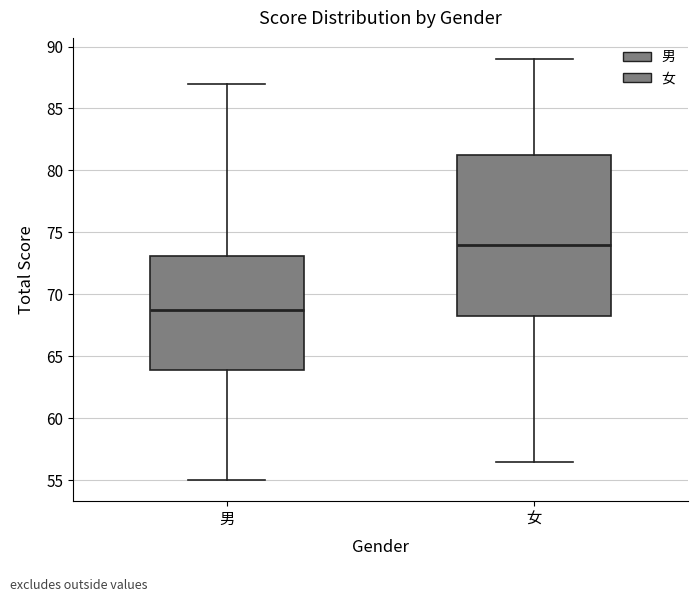

Reading left to right, transcribe this box plot: for each box, give where its median line is, the range the box spans, and where its two whiskers end, as read against the y-axis. The values are not printed on the chart, so give them approximately, as read against the axis.

男: median 69.0, box 64.0 to 73.0, whiskers 55.0 to 87.0
女: median 74.0, box 68.5 to 81.5, whiskers 56.5 to 89.0